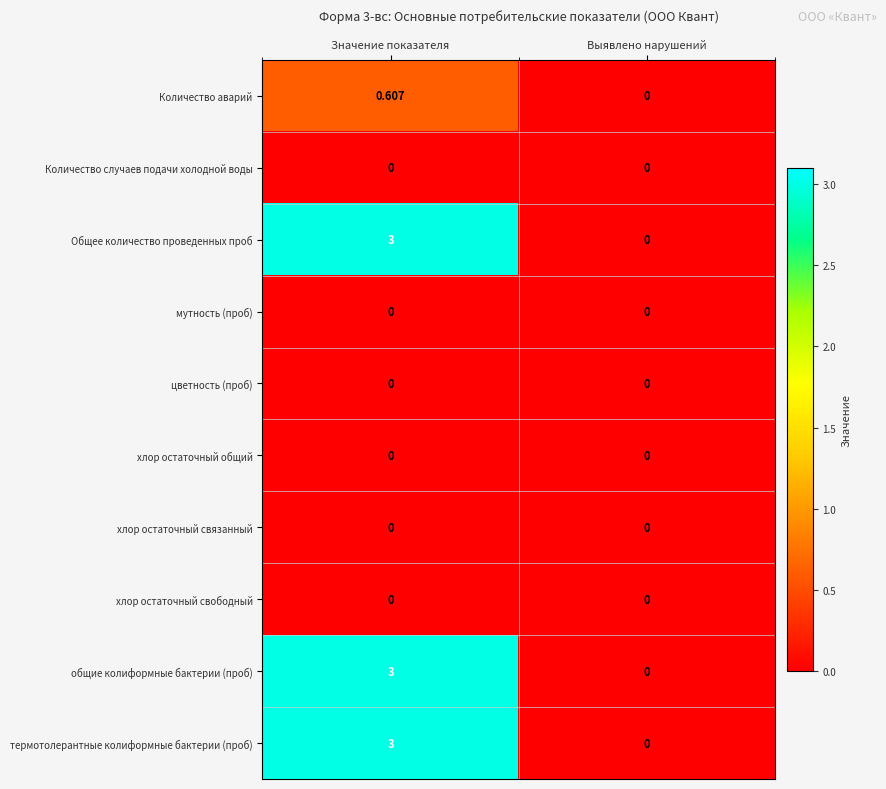

Where is термотолерантные колиформные бактерии (проб) nearest to the value 1?

Выявлено нарушений